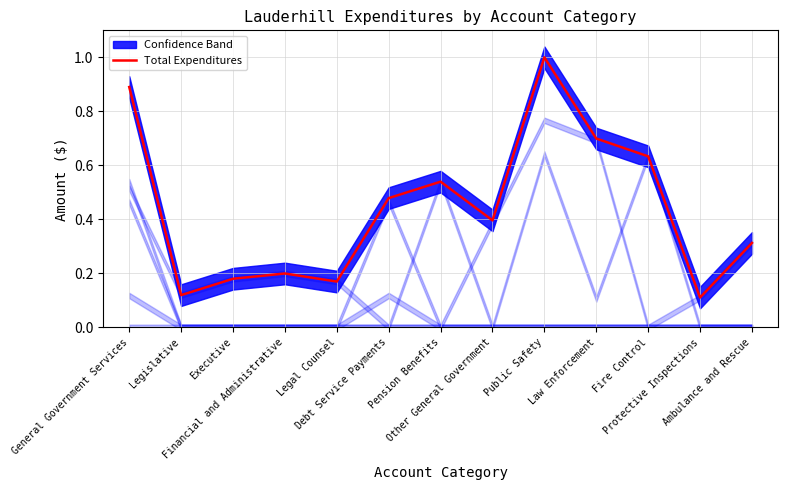

Reading left to right, list all the values displayed in this chart.

0.9	0.1	0.2	0.2	0.2	0.5	0.5	0.4	1.0	0.7	0.6	0.1	0.3